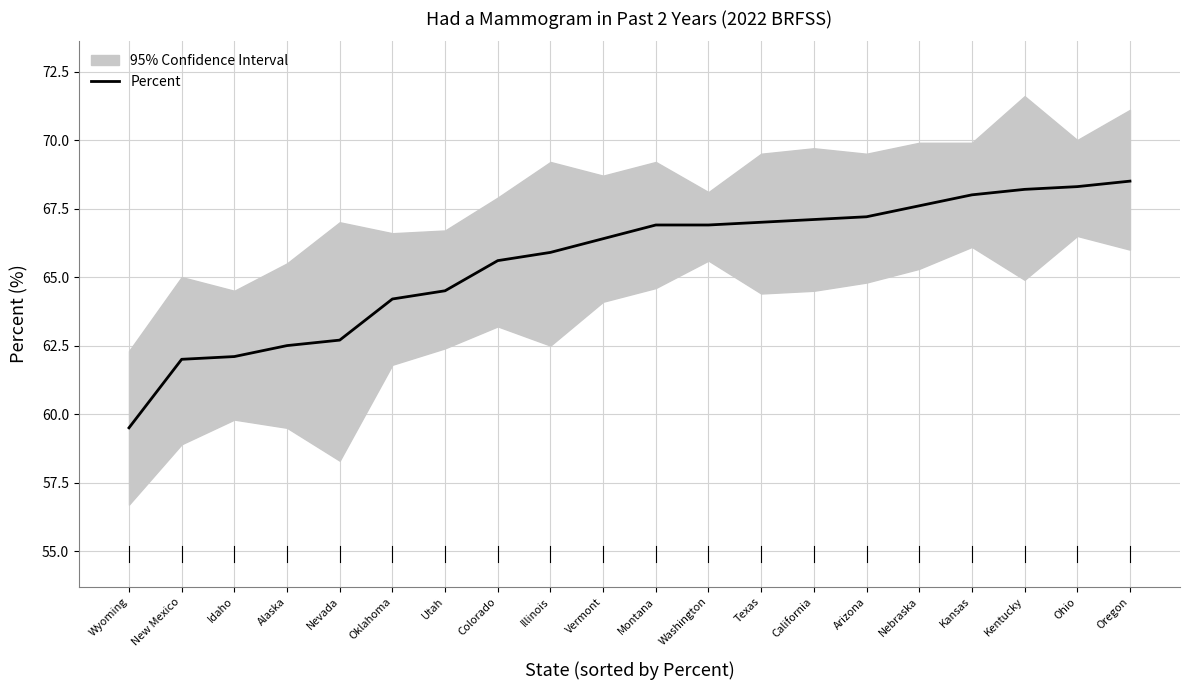

What is the sum of all values?

1311.1